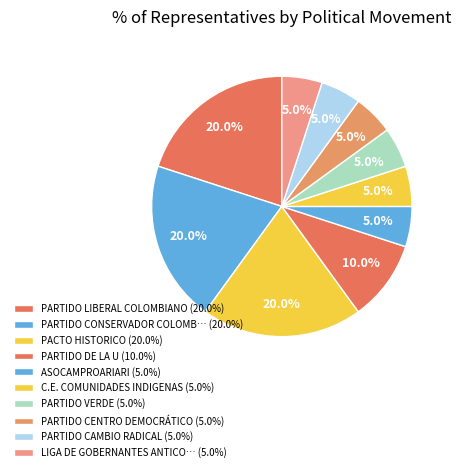

Is there any slice that represents more than half of the pie?

No